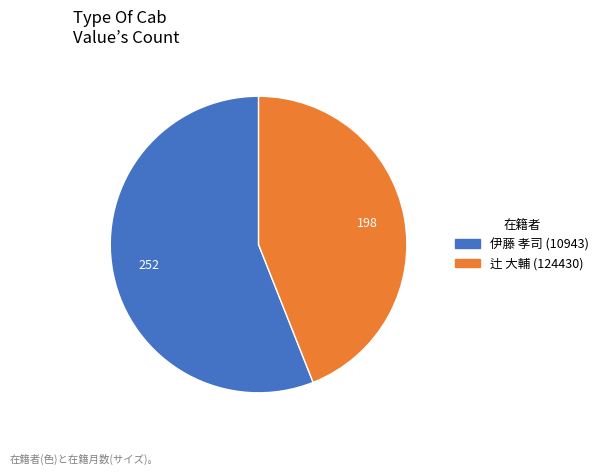

Which category has the biggest portion of the pie?

伊藤 孝司 (10943)